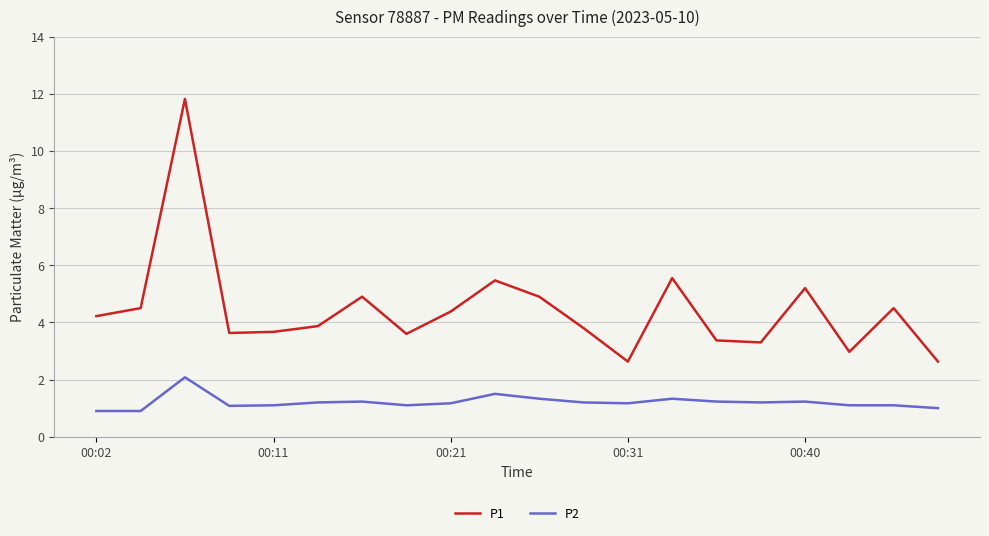

List the series in order of their overall mean, lowest first.

P2, P1